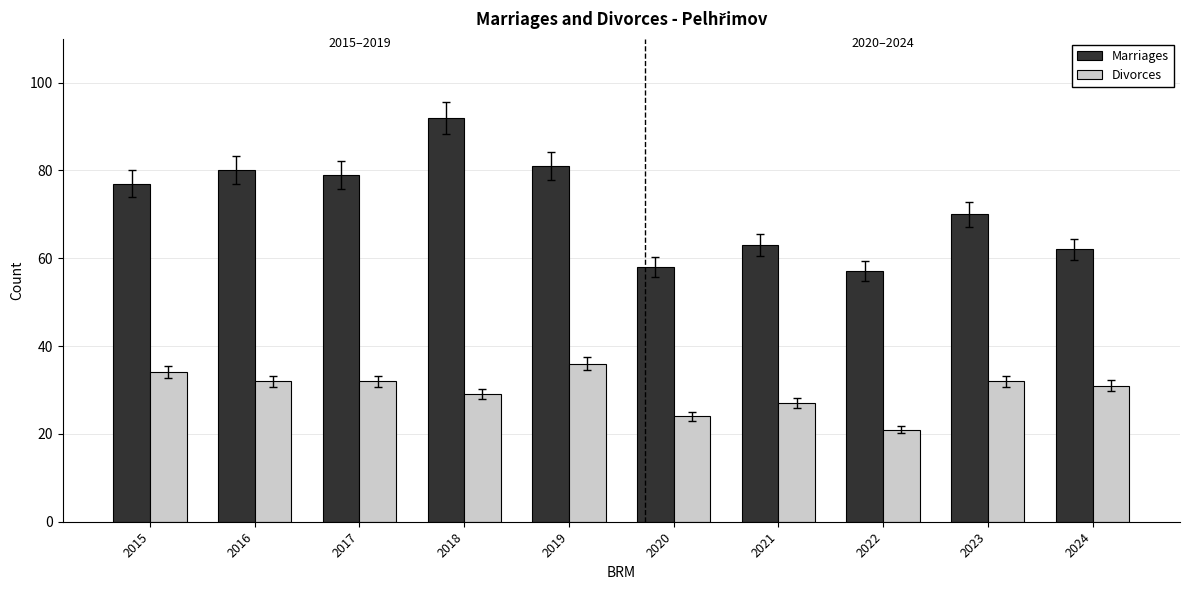

Which category has the highest value in the Divorces series?

2019